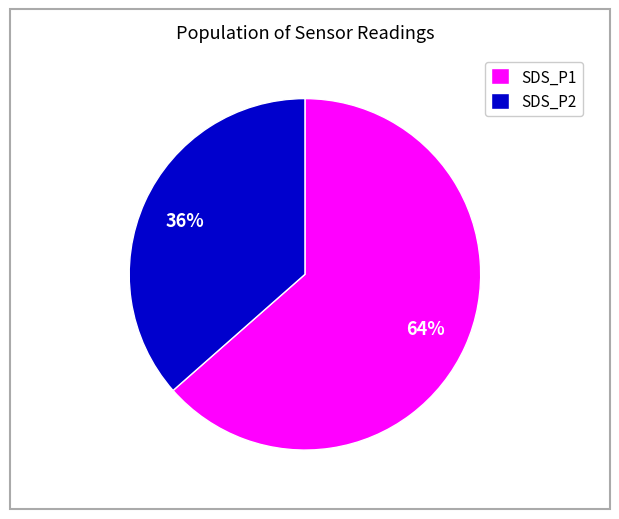

Which has a higher value, SDS_P1 or SDS_P2?

SDS_P1